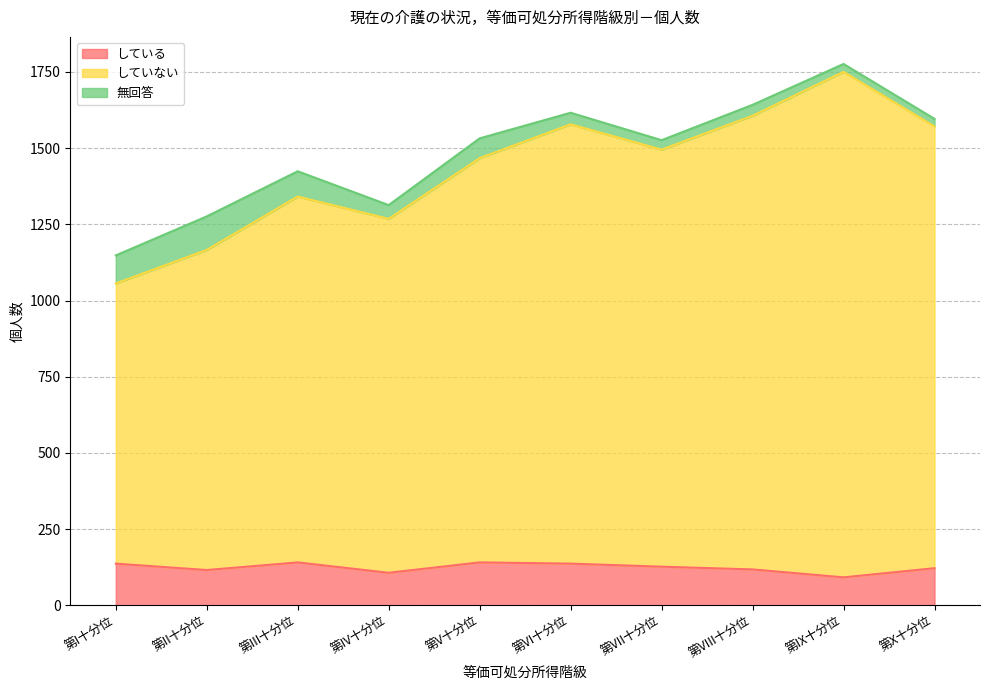

At which category is the sum across all series the highest?

第IX十分位